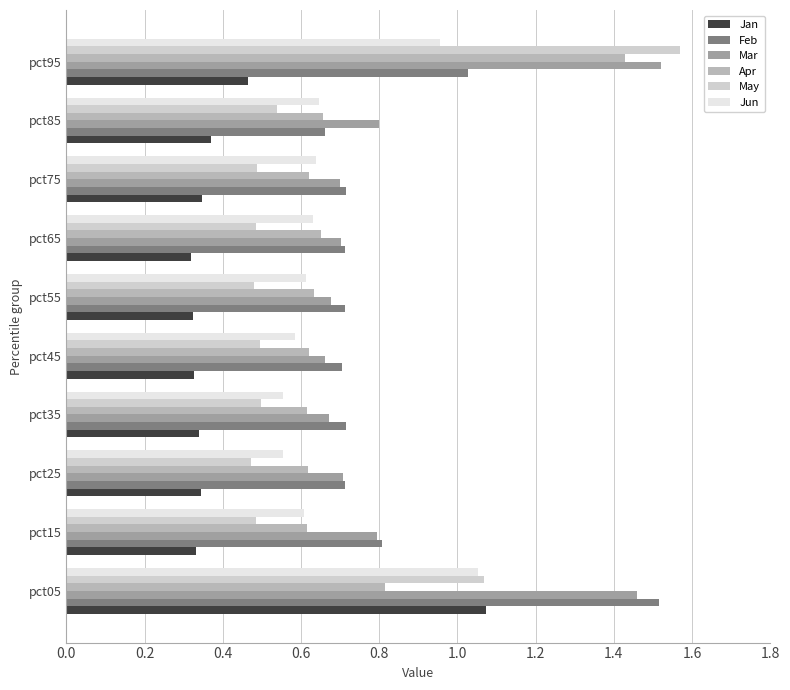

True or false: Mar has a value of 0.7 at pct35.

True